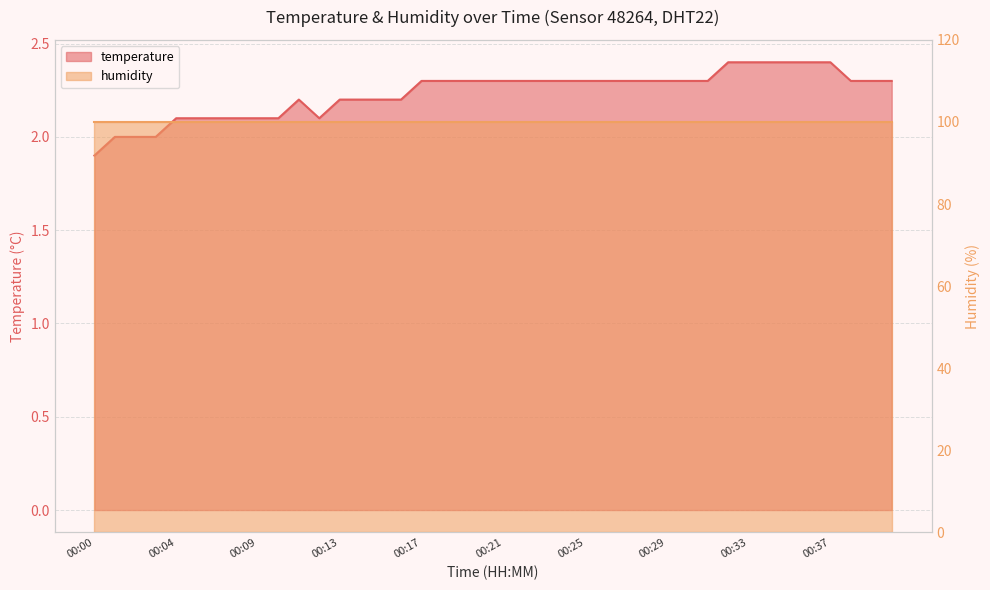

Where does the data first go above 2?

00:04